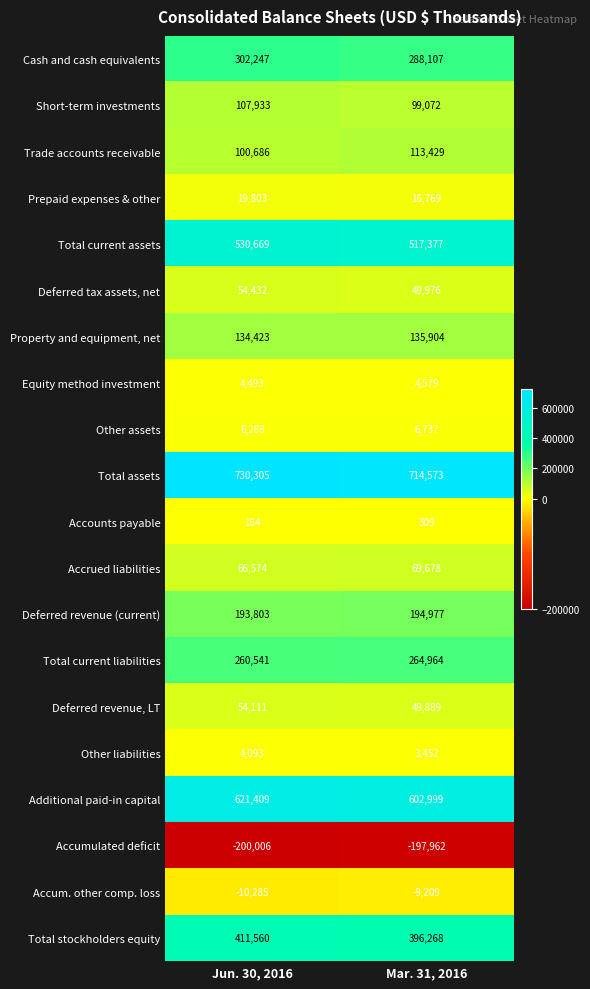

Rank the series at Jun. 30, 2016 from lowest to highest value.

Accumulated deficit, Accum. other comp. loss, Accounts payable, Other liabilities, Equity method investment, Other assets, Prepaid expenses & other, Deferred revenue, LT, Deferred tax assets, net, Accrued liabilities, Trade accounts receivable, Short-term investments, Property and equipment, net, Deferred revenue (current), Total current liabilities, Cash and cash equivalents, Total stockholders equity, Total current assets, Additional paid-in capital, Total assets